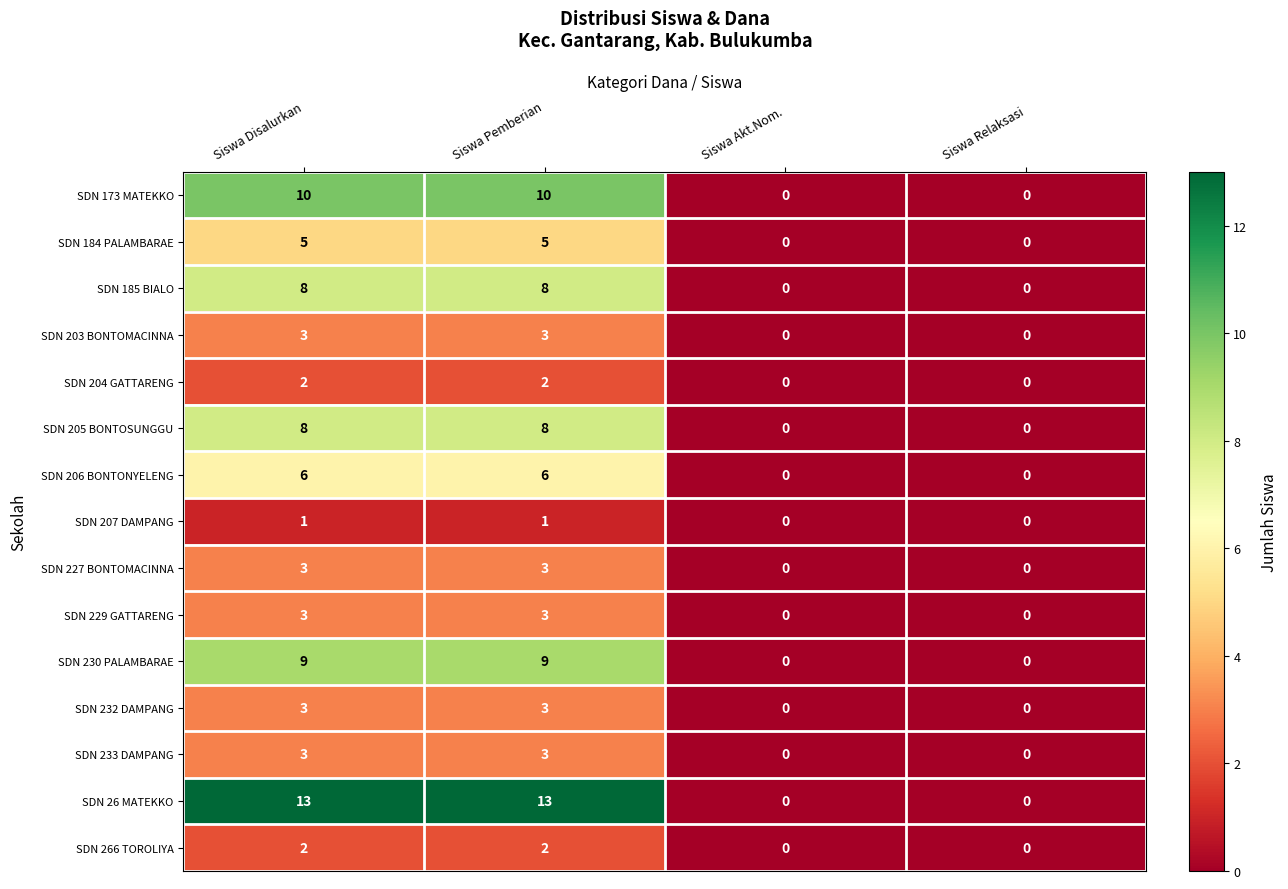

Count the number of categories in the chart.

4